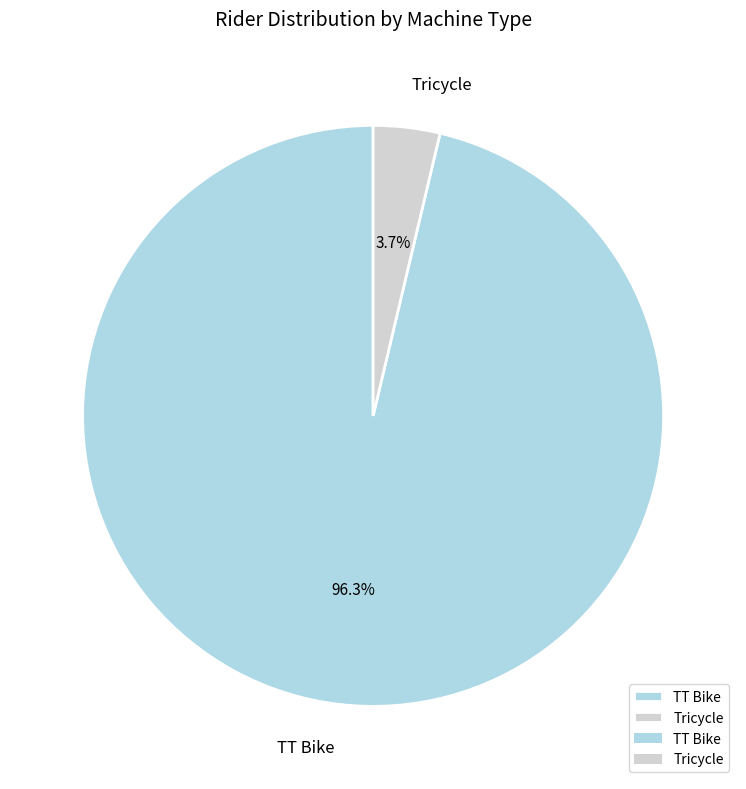

What portion of the pie excludes Tricycle?

96.3%